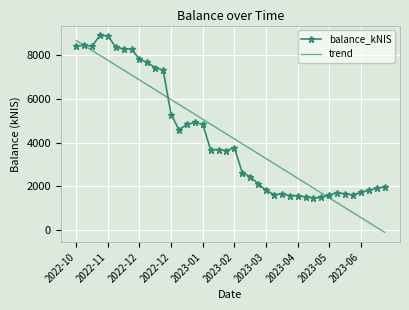

What is the highest value of the trend series?

8676.3